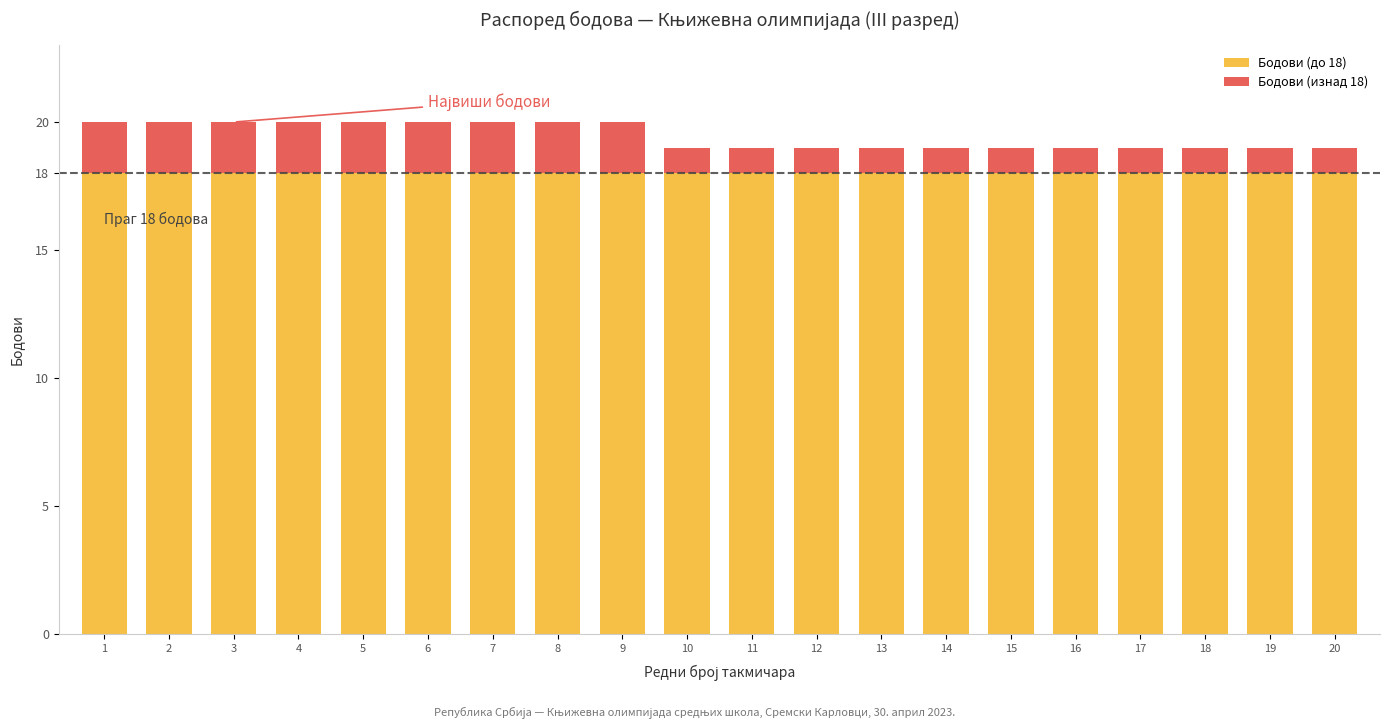

True or false: Бодови (до 18) has a value of 28 at 16.

False